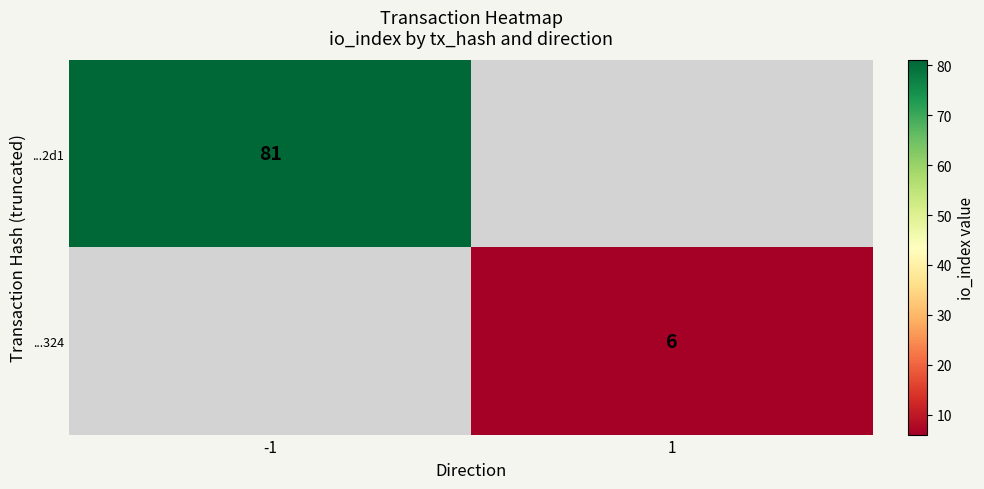

At which category does the chart reach its minimum across all series?

1